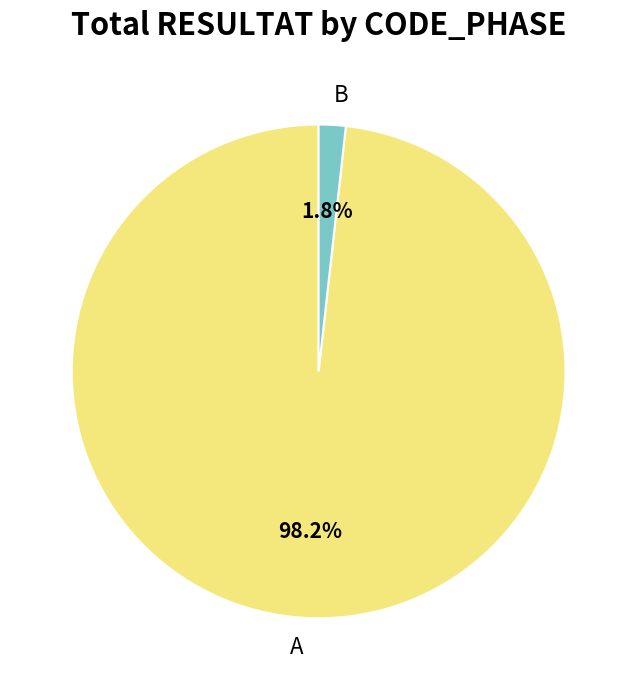

Rank the categories by value from highest to lowest.

A, B